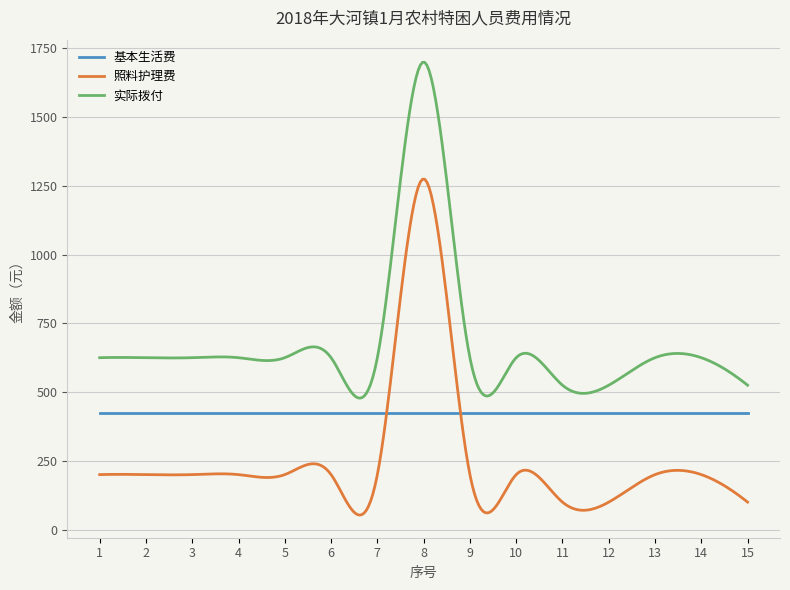

List the series in order of their overall mean, lowest first.

照料护理费, 基本生活费, 实际拨付